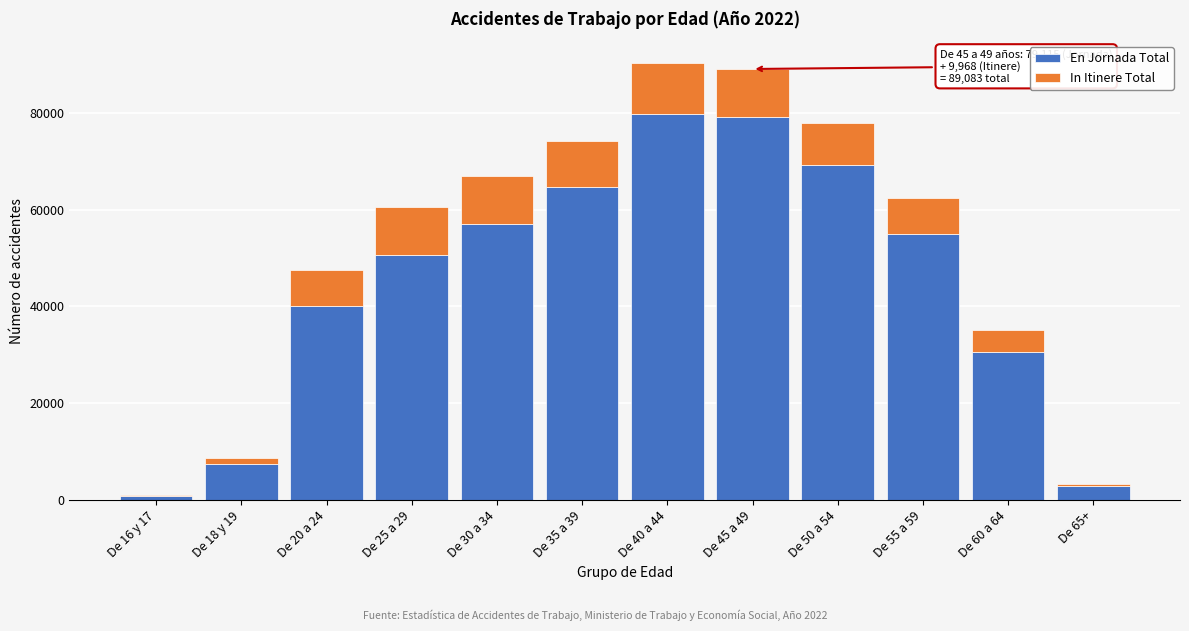

Reading right to left, list the values for the En Jornada Total series.

De 65+=2812	De 60 a 64=30630	De 55 a 59=54973	De 50 a 54=69165	De 45 a 49=79115	De 40 a 44=79755	De 35 a 39=64722	De 30 a 34=57076	De 25 a 29=50658	De 20 a 24=40080	De 18 y 19=7381	De 16 y 17=847